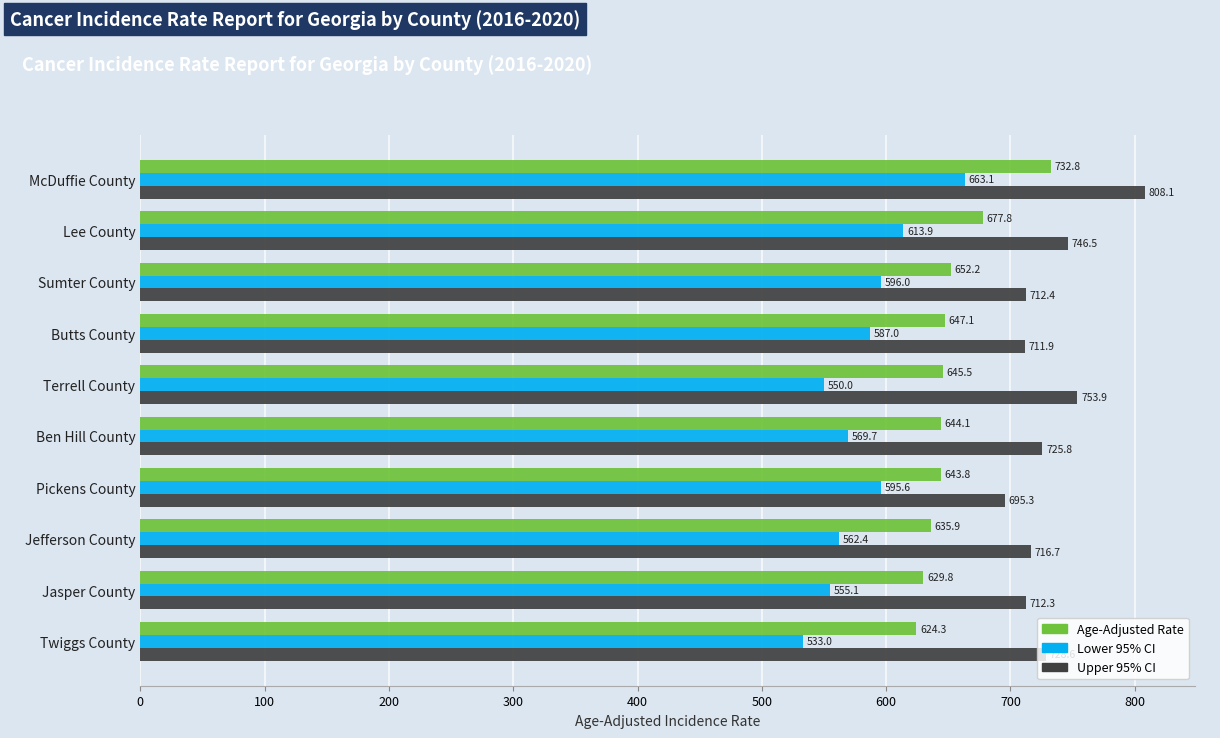

What is the average value of the Lower 95% CI series?

582.6